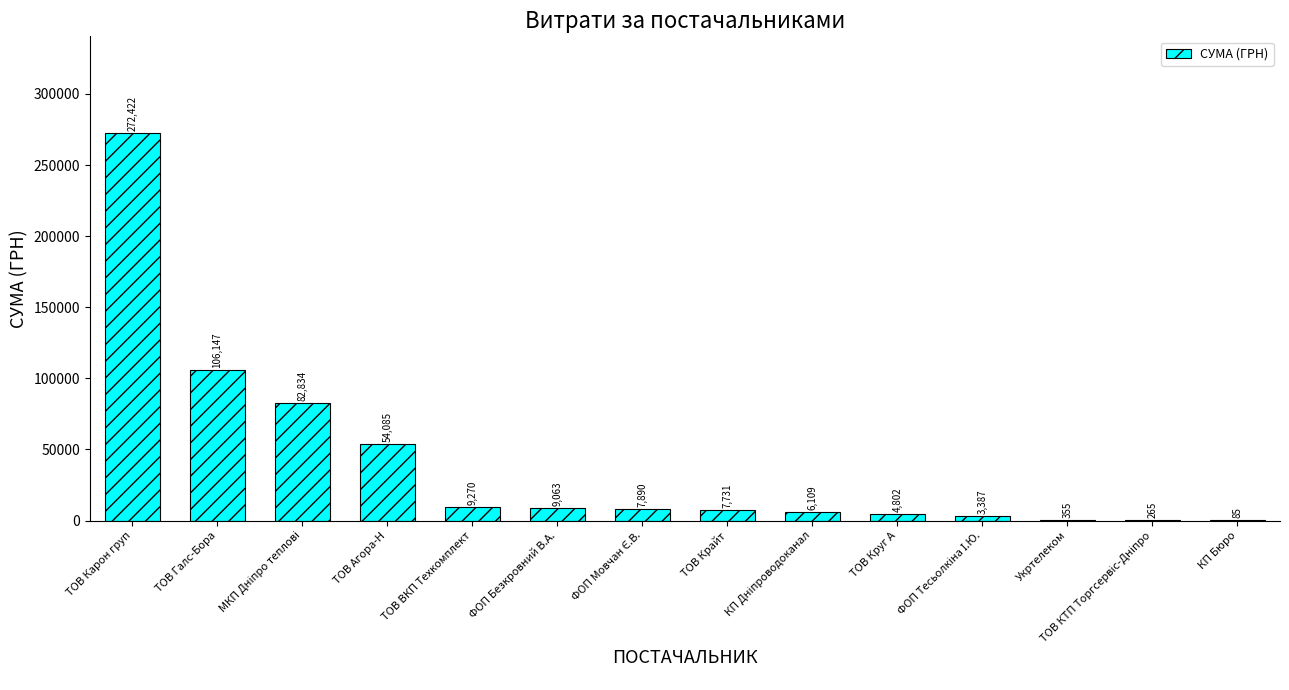

Which has a higher value, Укртелеком or ТОВ Карон груп?

ТОВ Карон груп